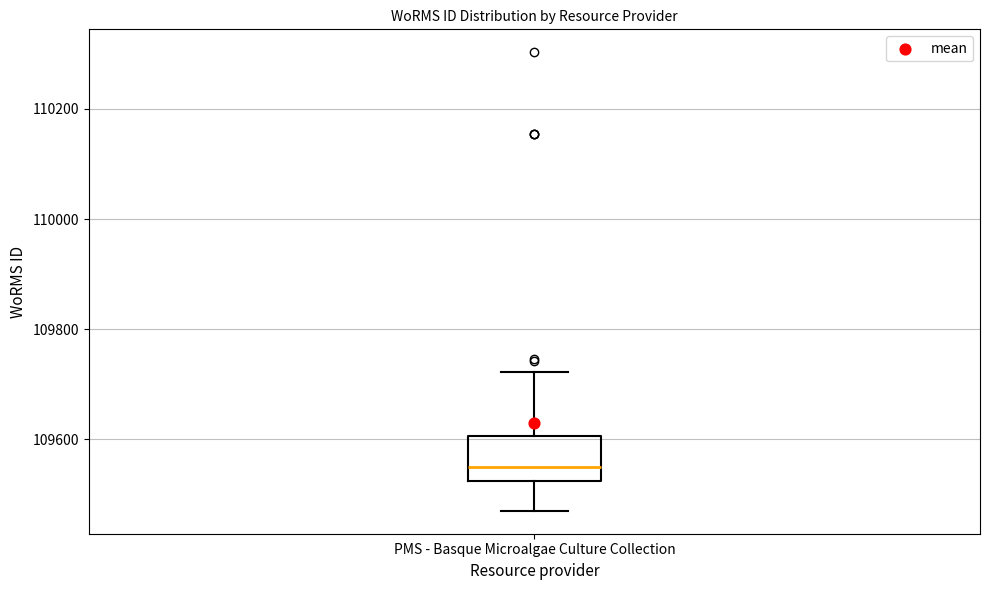

Transcribe this box plot: give where the median line is, the range the box spans, and where the two whiskers end, as read against the y-axis. The values are not printed on the chart, so give them approximately, as read against the axis.

median 109540, box 109520 to 109600, whiskers 109480 to 109720